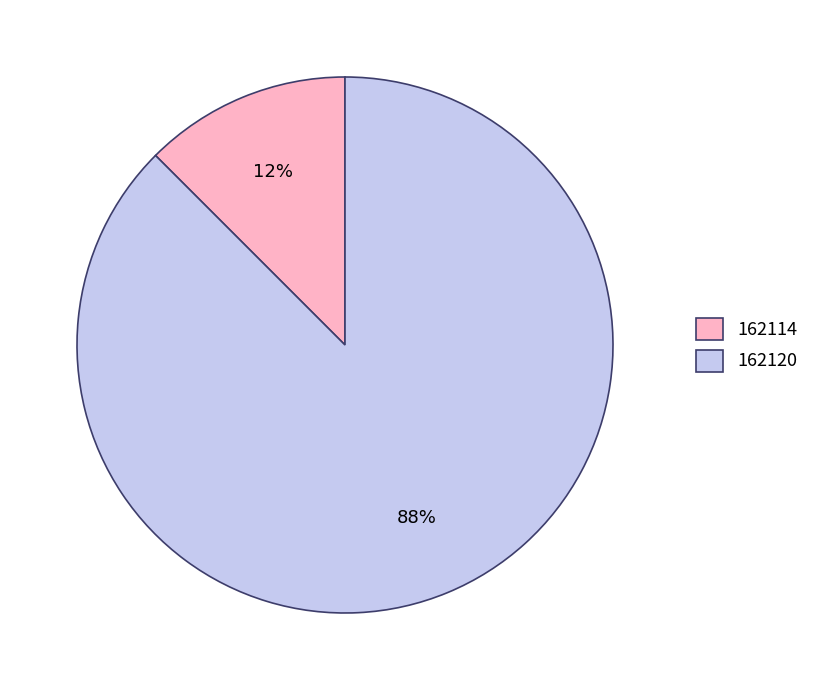

Is it true that 162114 is 2% of the pie?

False